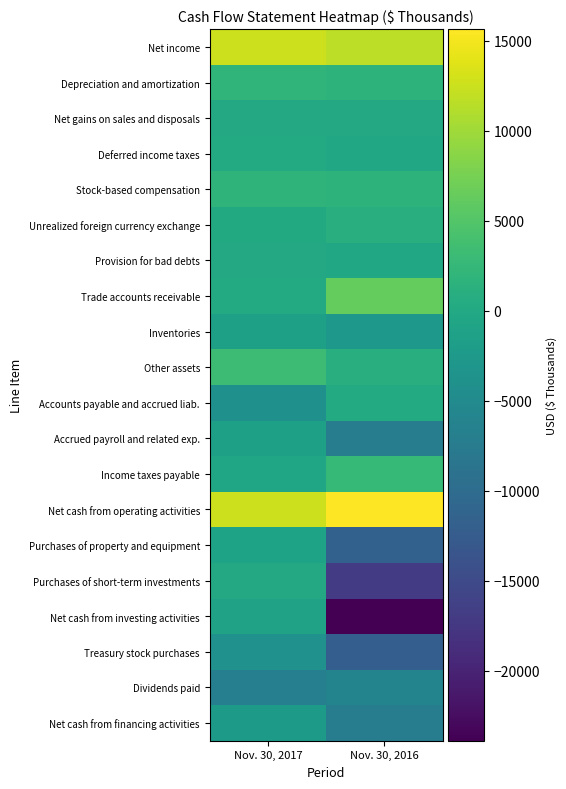

Which series has the largest total across all categories?

Net cash from operating activities